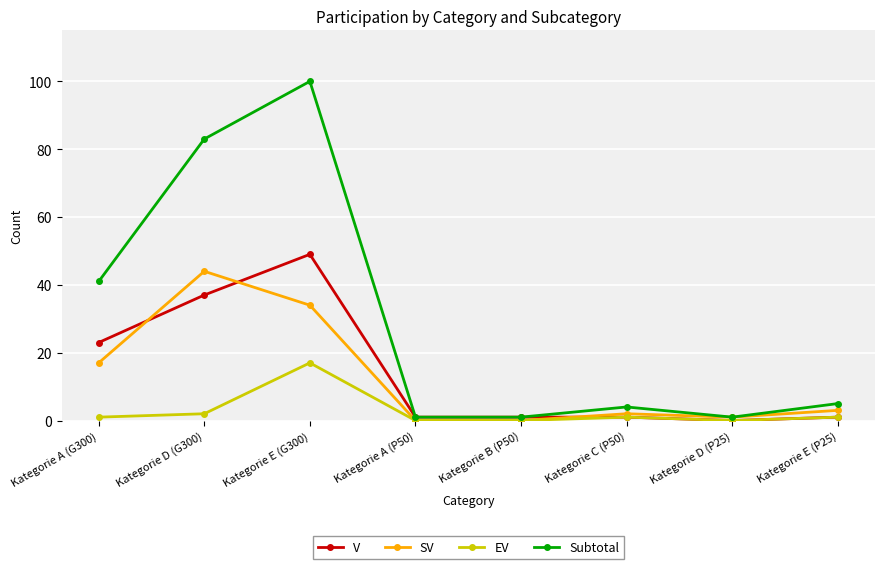

The value of V at Kategorie E (G300) is 22. True or false?

False